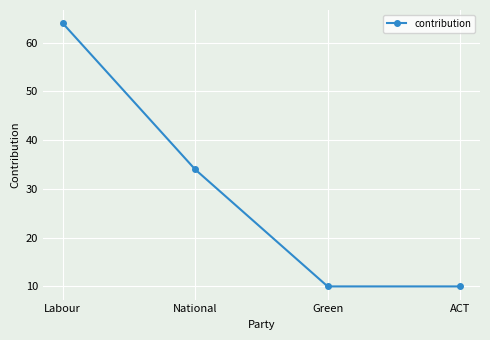

True or false: the data has more than 1 interior local peaks.

False